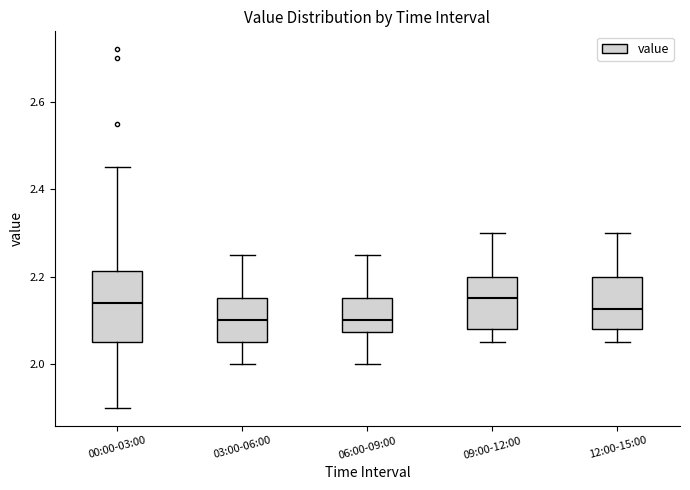

Reading left to right, read every box against the y-axis: the position of its median line, the range the box covers, and the ends of its whiskers. The values are not printed on the chart, so give them approximately, as read against the axis.

00:00-03:00: median 2.14, box 2.06 to 2.22, whiskers 1.90 to 2.46
03:00-06:00: median 2.10, box 2.06 to 2.16, whiskers 2.00 to 2.26
06:00-09:00: median 2.10, box 2.08 to 2.16, whiskers 2.00 to 2.26
09:00-12:00: median 2.16, box 2.08 to 2.20, whiskers 2.06 to 2.30
12:00-15:00: median 2.12, box 2.08 to 2.20, whiskers 2.06 to 2.30